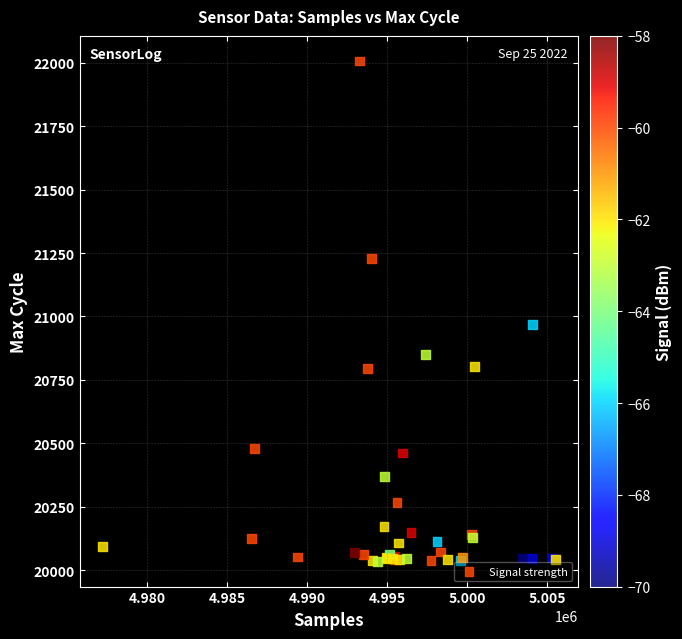

What Y value in the scatter plot is closest to 21020?

20969